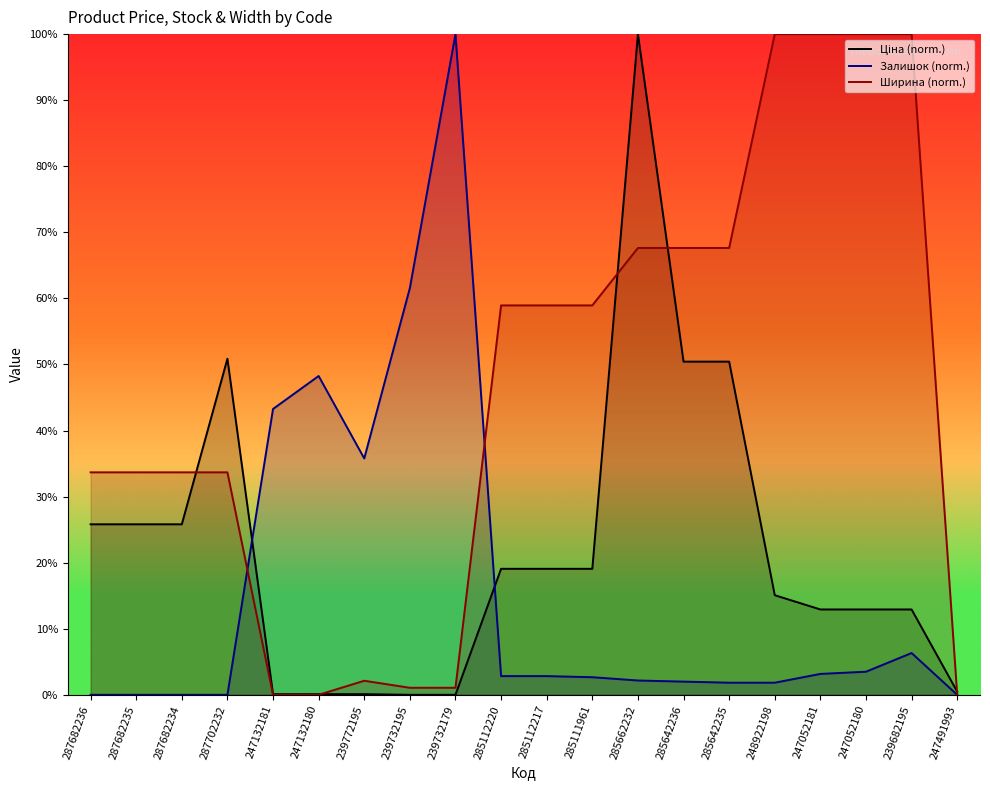

Which category has the lowest value in the Ширина series?

247132181